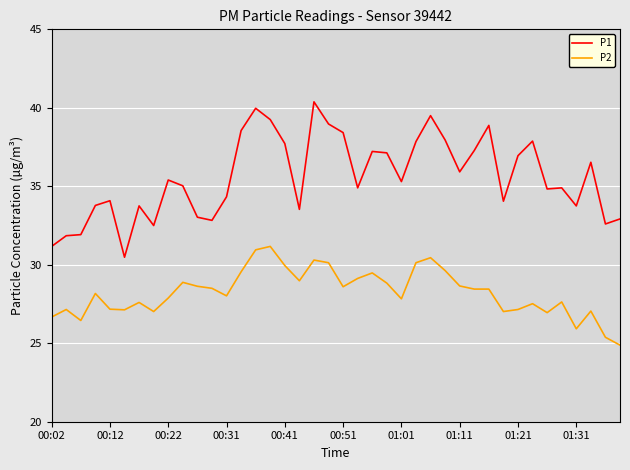

What is the minimum value for P2?

24.9